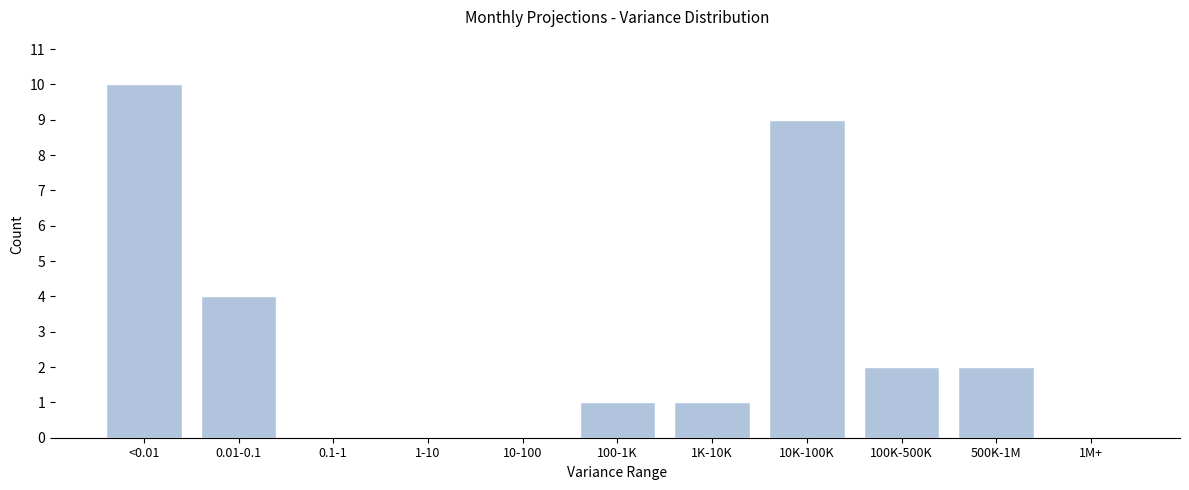

Reading right to left, what are all the values shown in this chart?

1M+=0	500K-1M=2	100K-500K=2	10K-100K=9	1K-10K=1	100-1K=1	10-100=0	1-10=0	0.1-1=0	0.01-0.1=4	<0.01=10